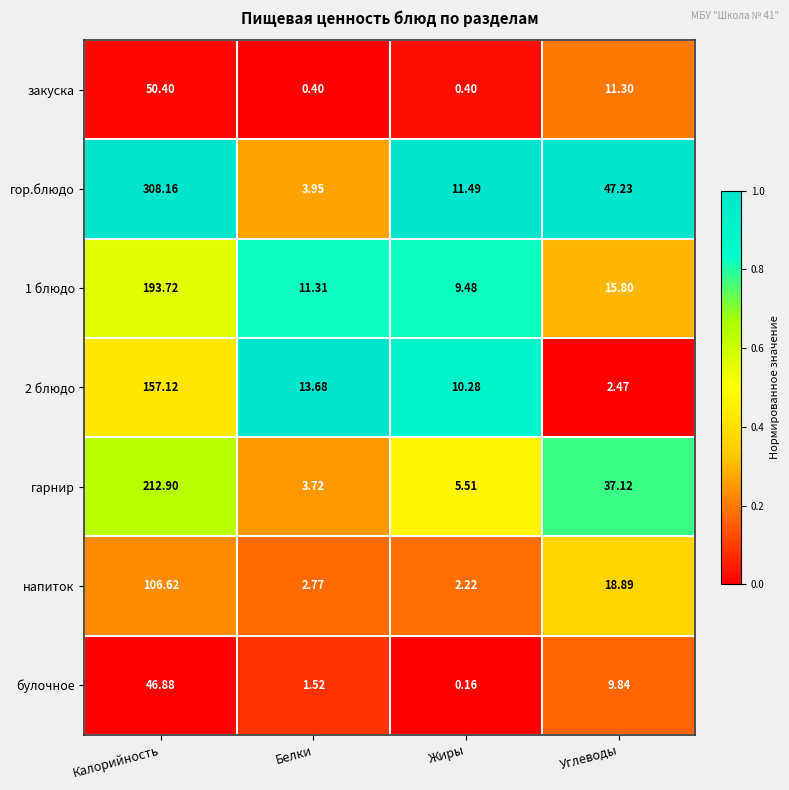

Rank the categories by 2 блюдо value from lowest to highest.

Углеводы, Жиры, Белки, Калорийность